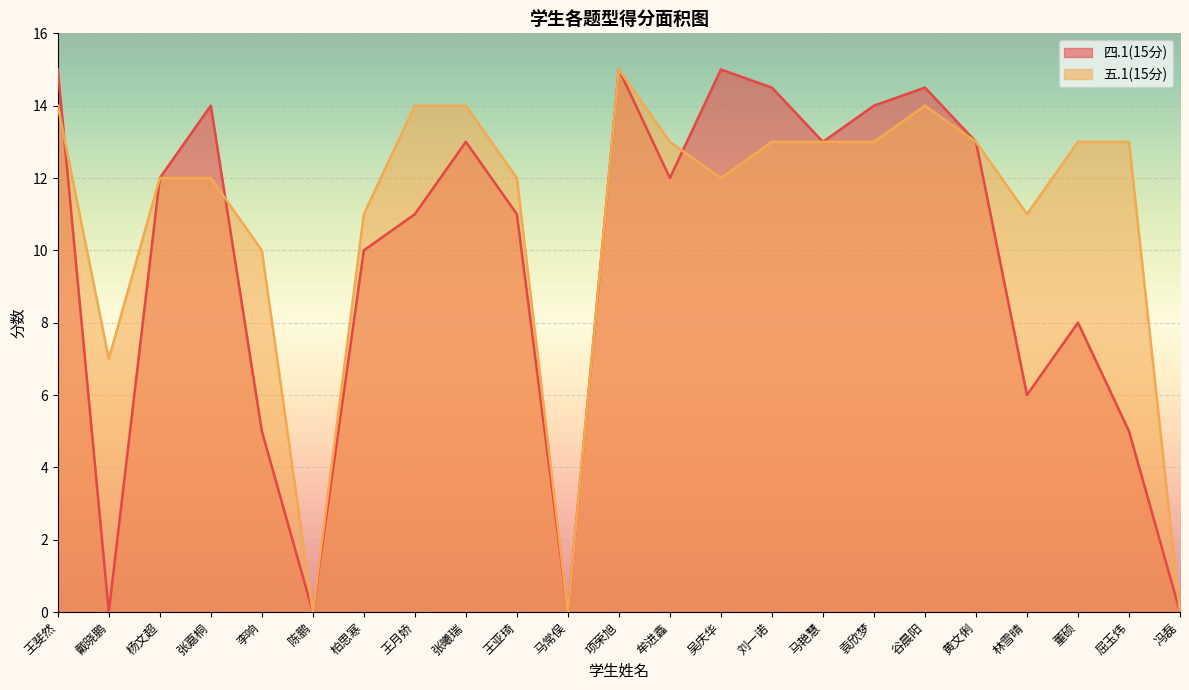

Reading right to left, transcribe all the data shown in this chart.

四.1(15分): 冯磊=0.0	屈玉炜=5.0	董硕=8.0	林雪晴=6.0	黄文俐=13.0	谷晨阳=14.5	袁欣梦=14.0	马艳慧=13.0	刘一诺=14.5	吴庆华=15.0	牟进鑫=12.0	项荣旭=15.0	马常俣=0.0	王亚琦=11.0	张曦瑞=13.0	王月娇=11.0	柏思寒=10.0	陈鹏=0.0	李响=5.0	张嘉桐=14.0	杨文超=12.0	戴晓鹏=0.0	王斐然=15.0
五.1(15分): 冯磊=0.0	屈玉炜=13.0	董硕=13.0	林雪晴=11.0	黄文俐=13.0	谷晨阳=14.0	袁欣梦=13.0	马艳慧=13.0	刘一诺=13.0	吴庆华=12.0	牟进鑫=13.0	项荣旭=15.0	马常俣=0.0	王亚琦=12.0	张曦瑞=14.0	王月娇=14.0	柏思寒=11.0	陈鹏=0.0	李响=10.0	张嘉桐=12.0	杨文超=12.0	戴晓鹏=7.0	王斐然=14.0